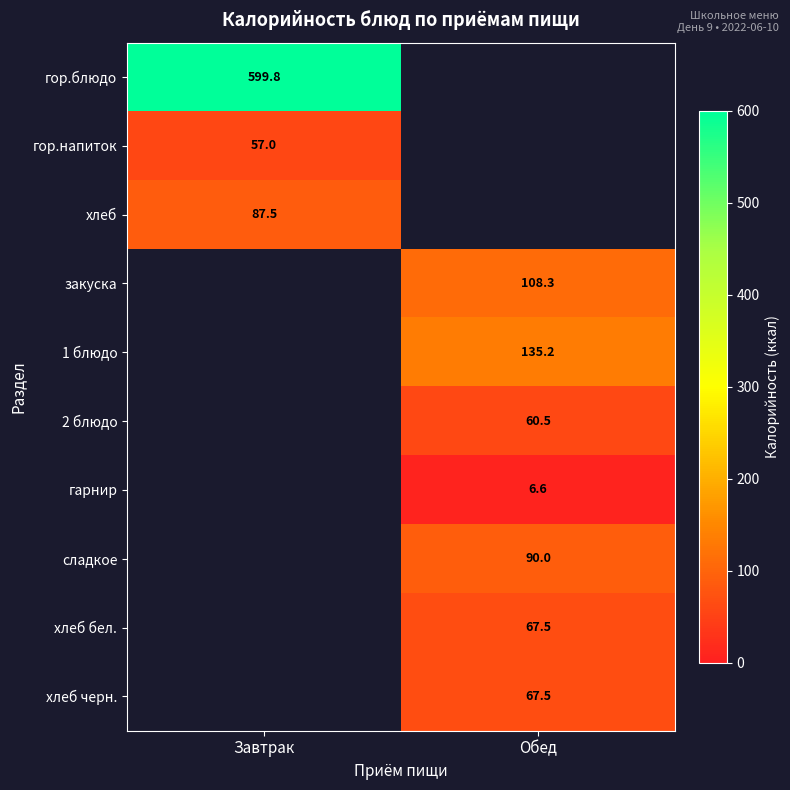

Is the value of сладкое at Завтрак greater than the value of гор.напиток at Завтрак?

No